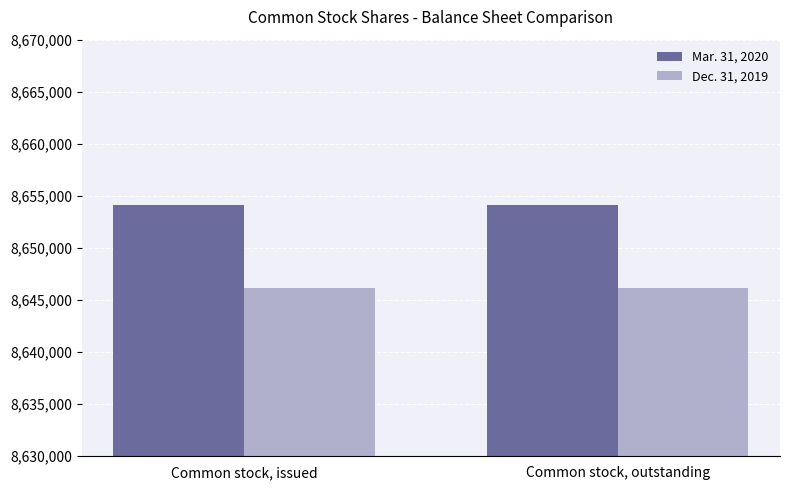

At how many categories does at least one series exceed 8650341?

2